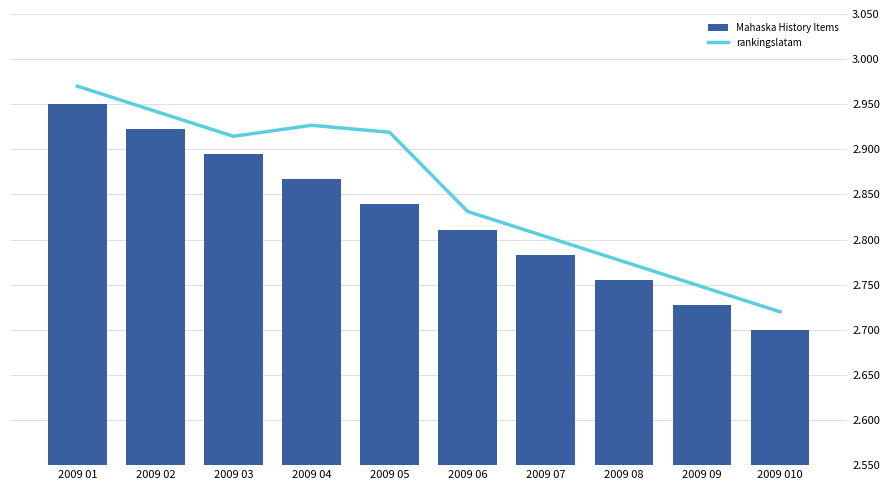

Which label corresponds to the smallest value in the chart?

2009 010